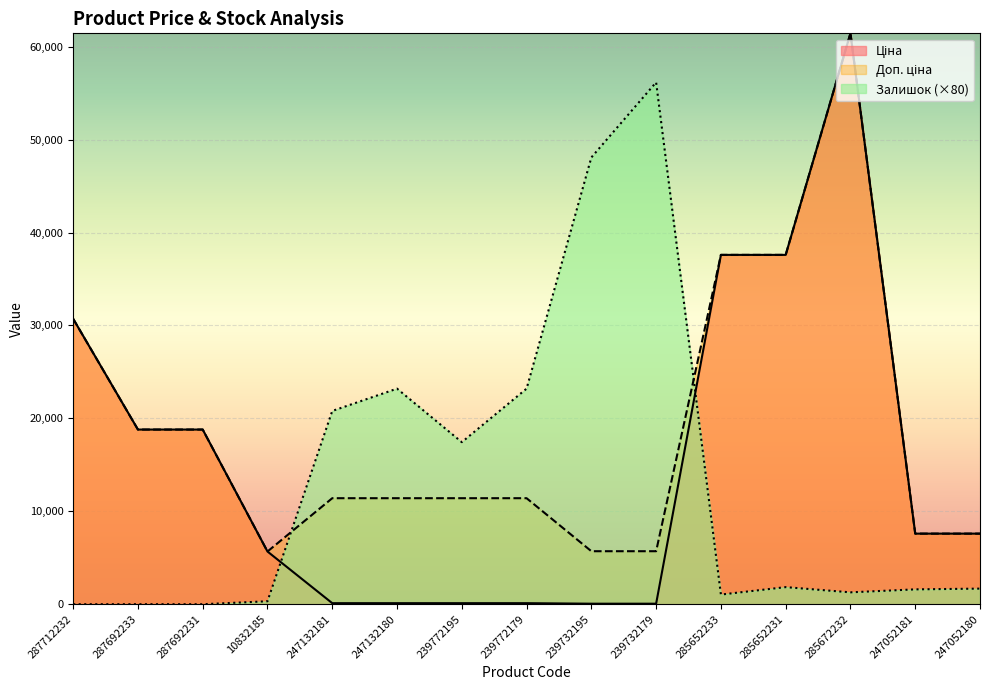

What is the sum of all Доп. ціна values?

282849.1